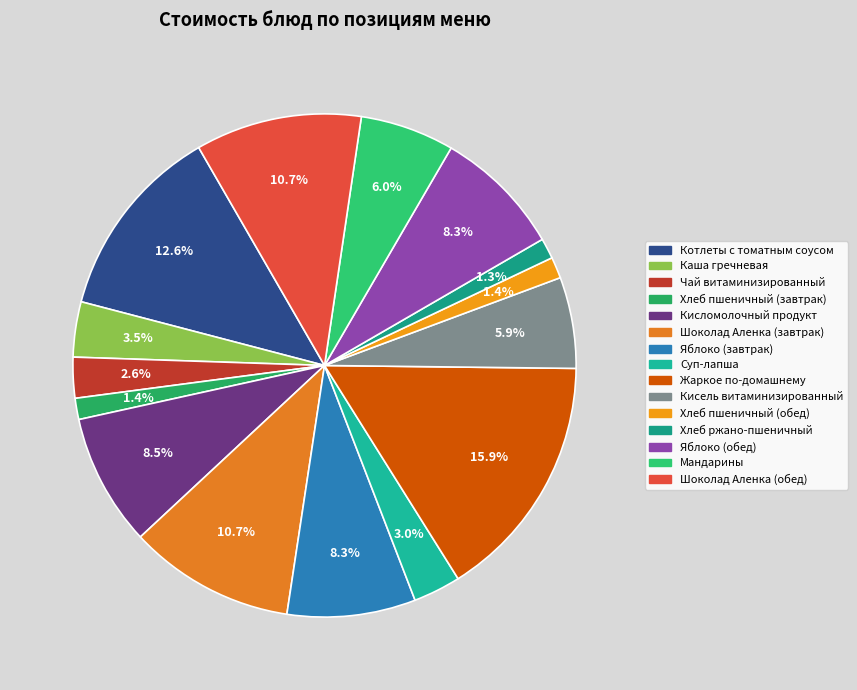

What percentage is the Каша гречневая slice, to the nearest percent?

4%